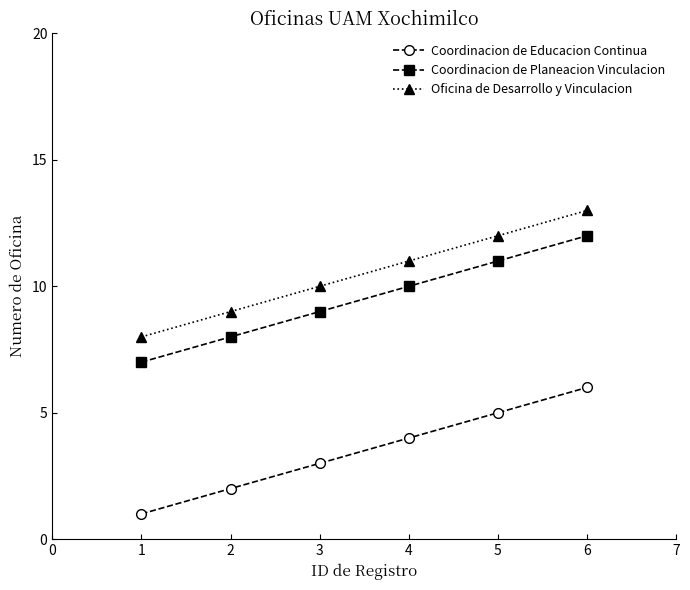

What is the maximum value shown in the chart?

13